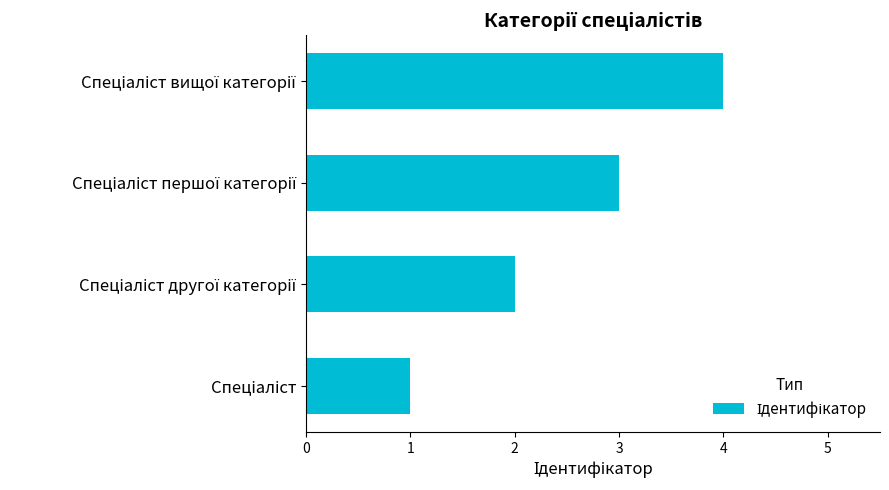

What is the sum of all values?

10